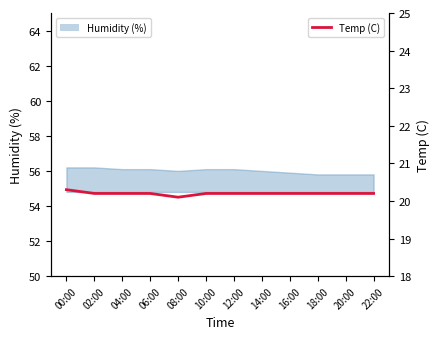

True or false: the data has more than 0 interior local peaks.

False